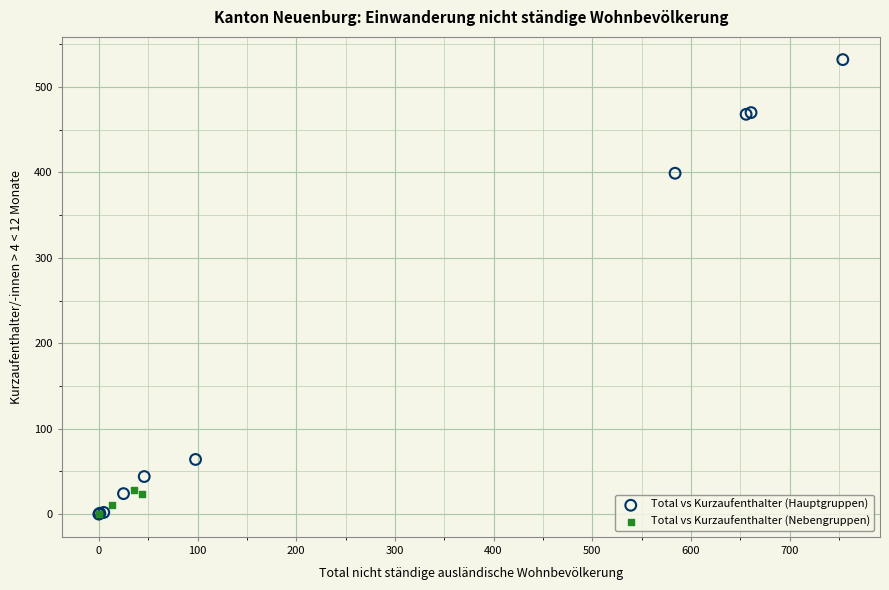

Which series has the largest Y range (max minus min)?

Total vs Kurzaufenthalter (Hauptgruppen)